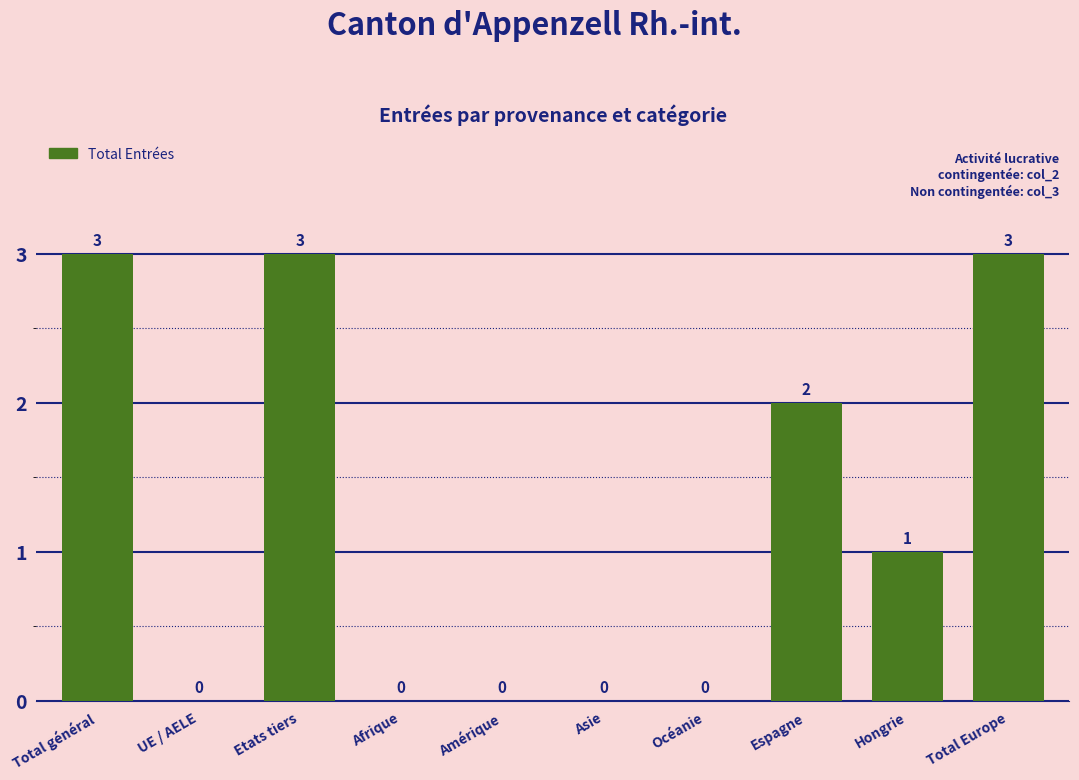

Reading left to right, what are all the values shown in this chart?

Total général=3	UE / AELE=0	Etats tiers=3	Afrique=0	Amérique=0	Asie=0	Océanie=0	Espagne=2	Hongrie=1	Total Europe=3